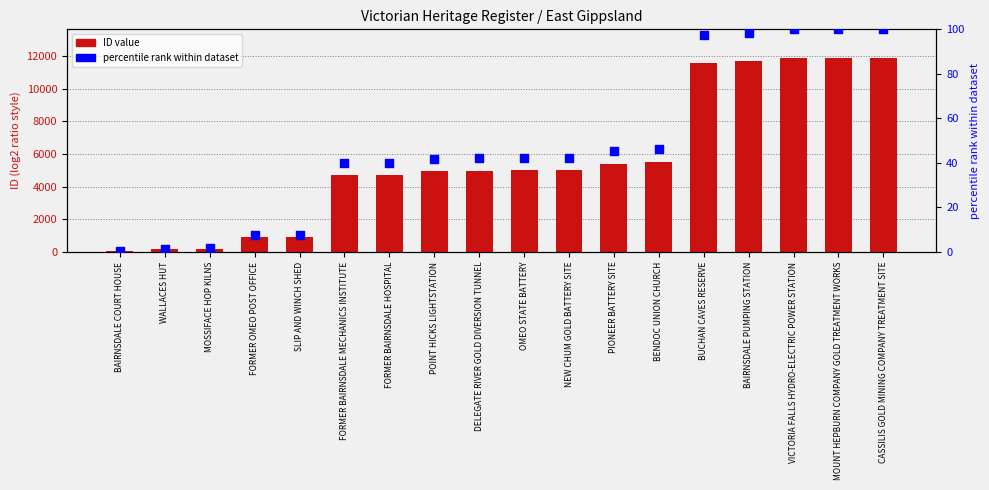

At how many categories does at least one series exceed 8037?

5